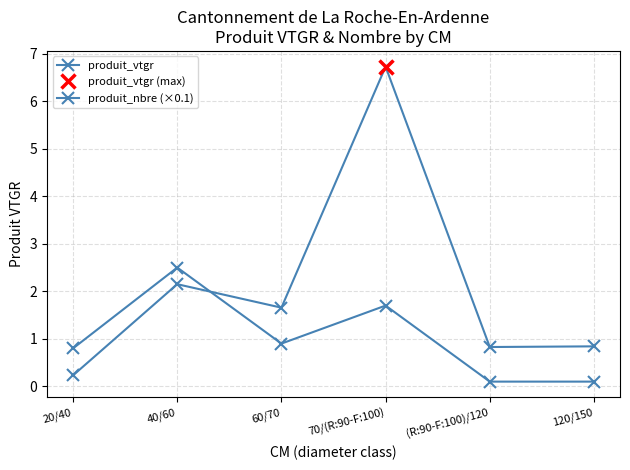

True or false: produit_nbre (×0.1) has a value of 0.0 at (R:90-F:100)/120.

False